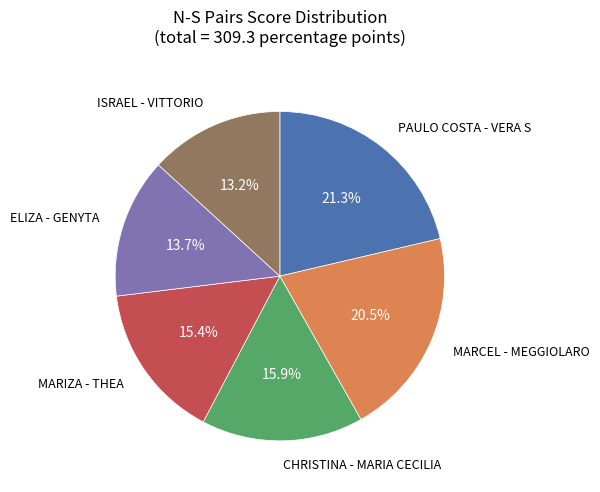

Does any single category account for the majority?

No